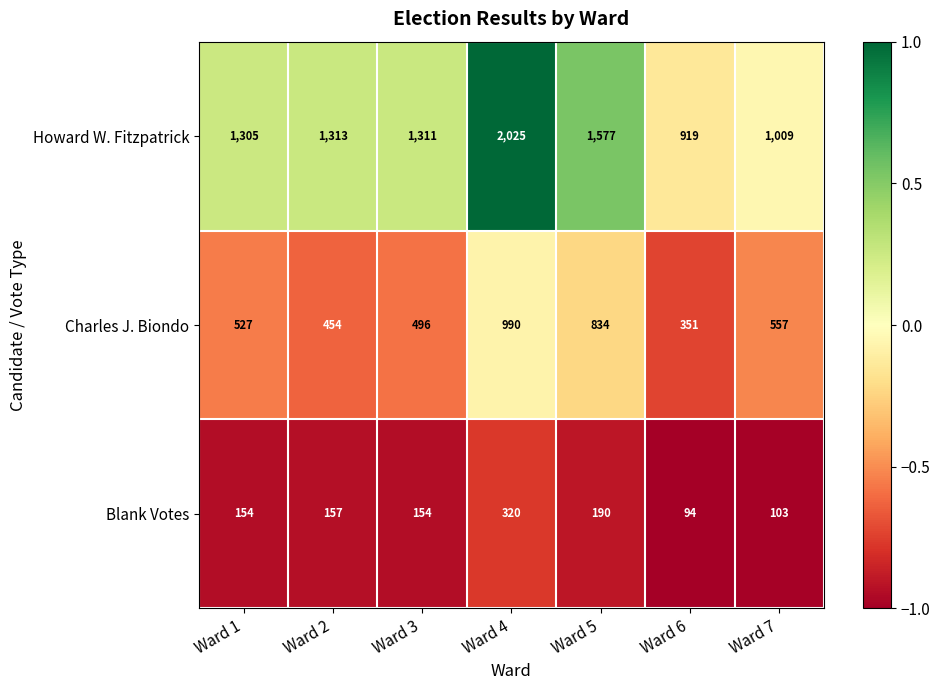

What is the sum of all Howard W. Fitzpatrick values?

9459